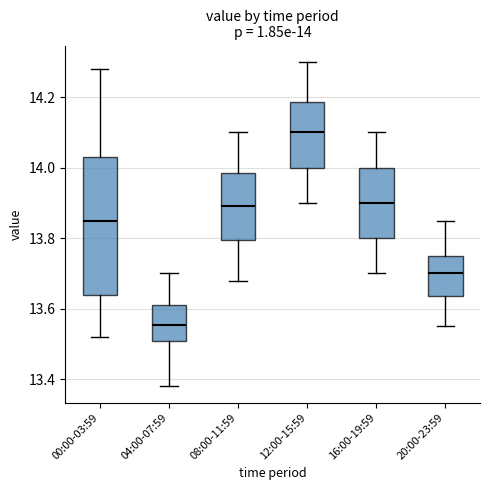

Comparing the boxes themselves (not the whiskers), which one is the tallest?

00:00-03:59